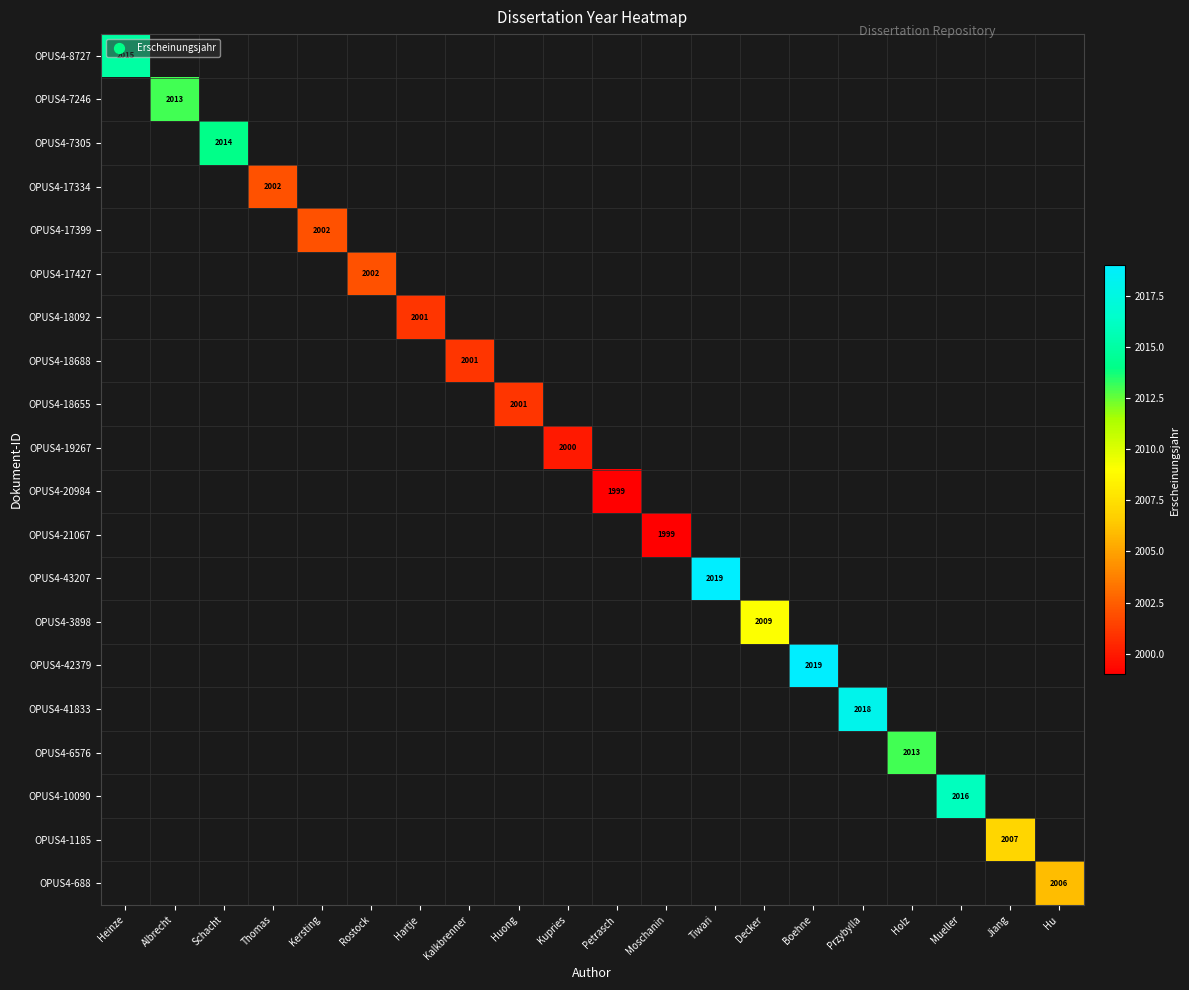

At how many categories does at least one series exceed 2008?

9